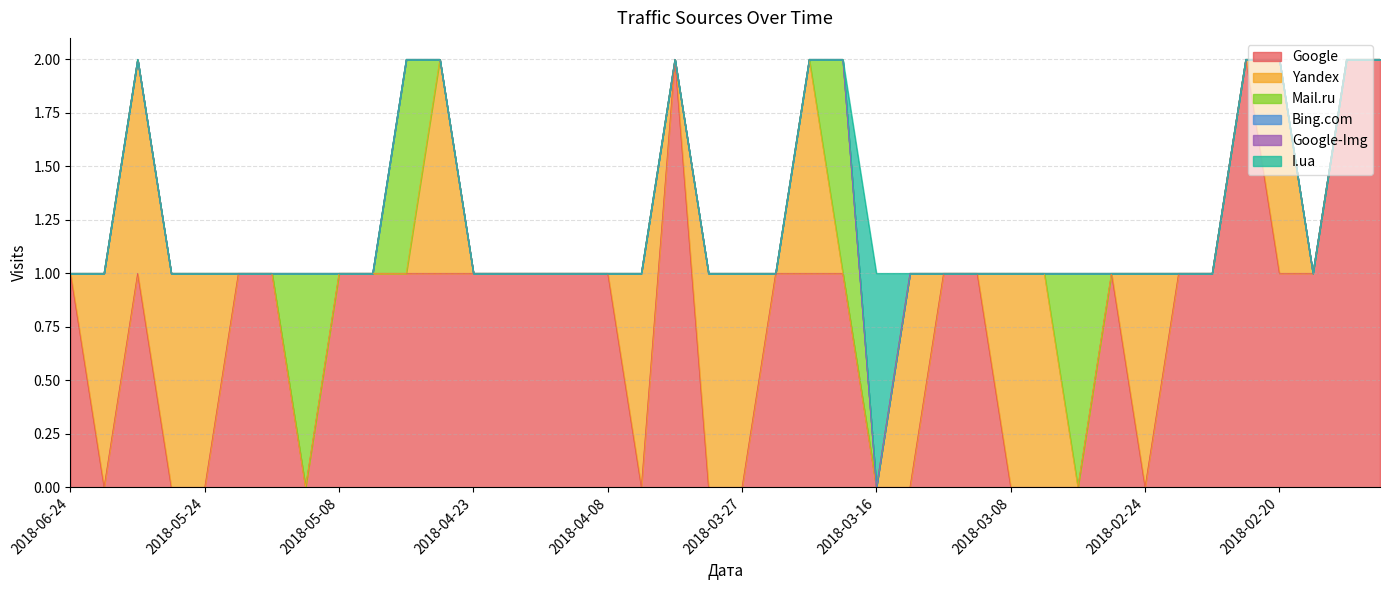

What position from the right is 2018-02-19?

3